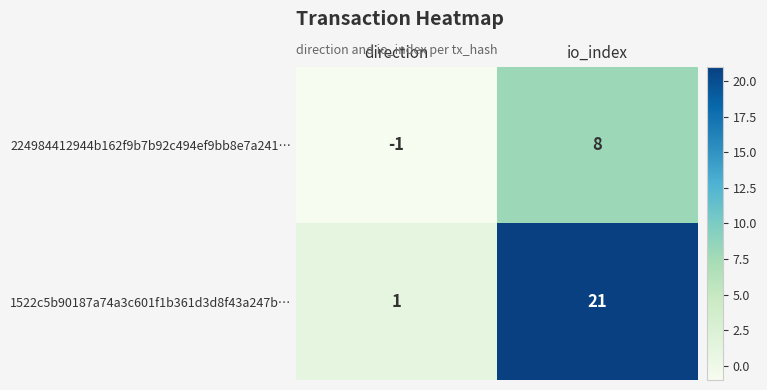

Which series changed the most between direction and io_index?

1522c5b90187a74a3c601f1b361d3d8f43a247b…